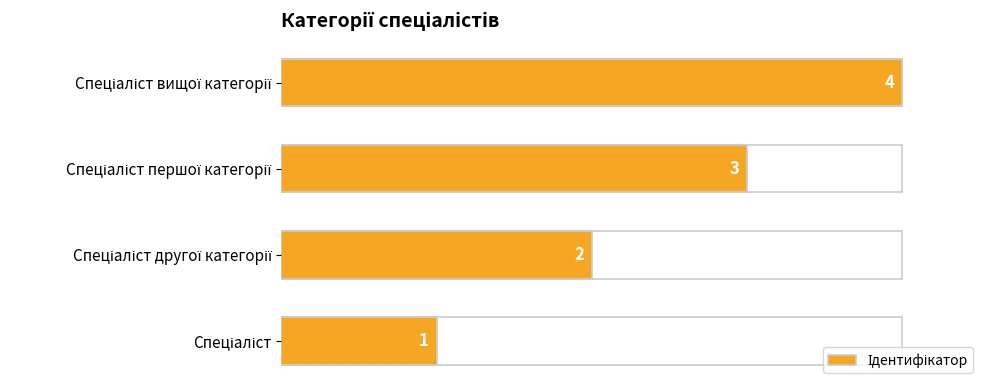

What position from the right is Спеціаліст першої категорії?

2